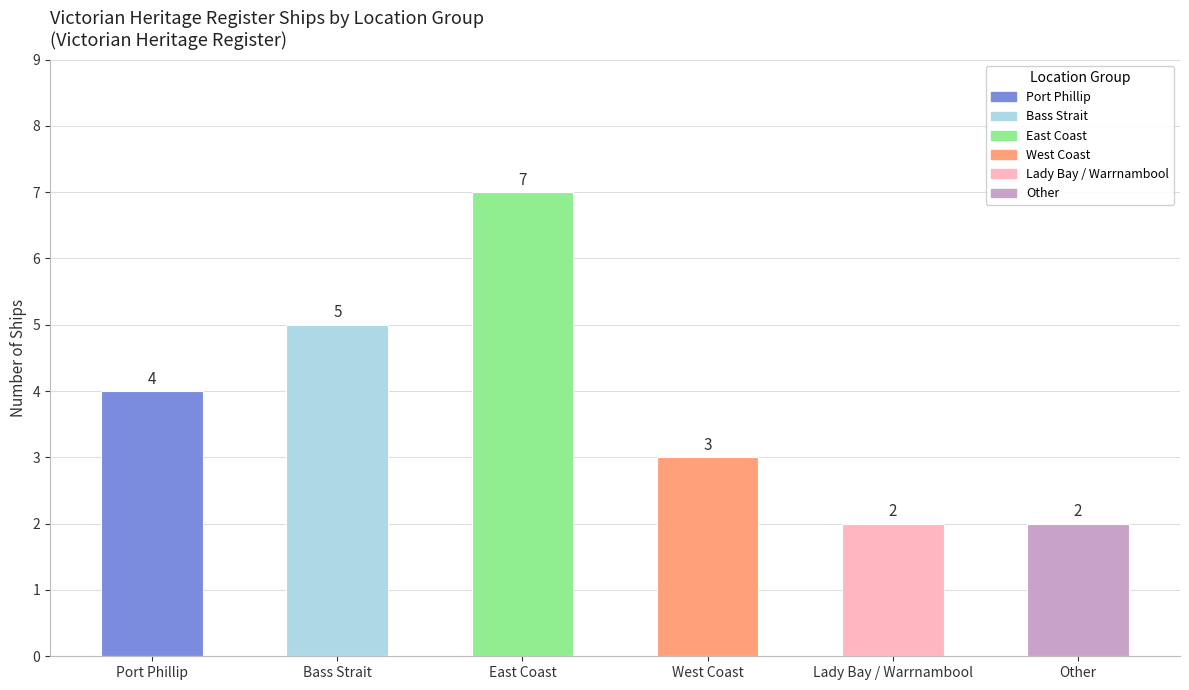

What is the difference between the maximum and second lowest values?

5